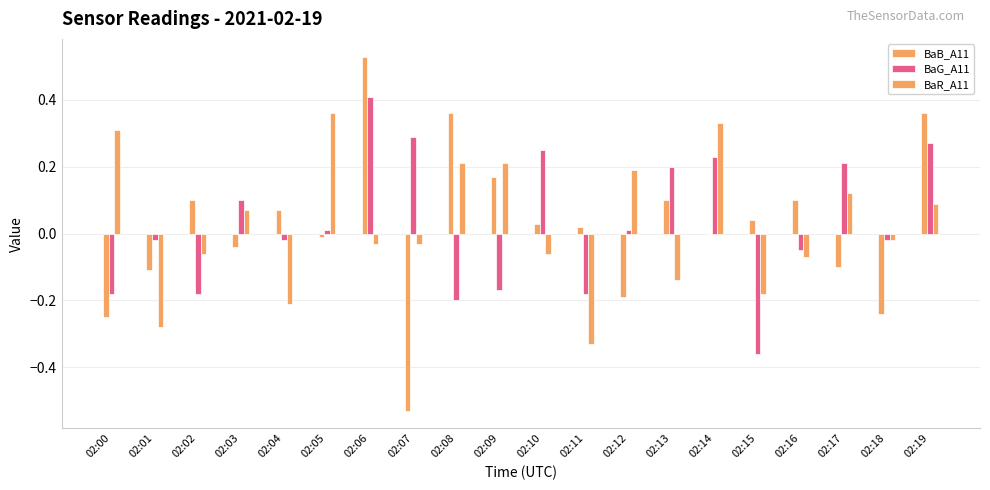

Is it true that BaG_A11 equals 0.3 at 02:07?

True